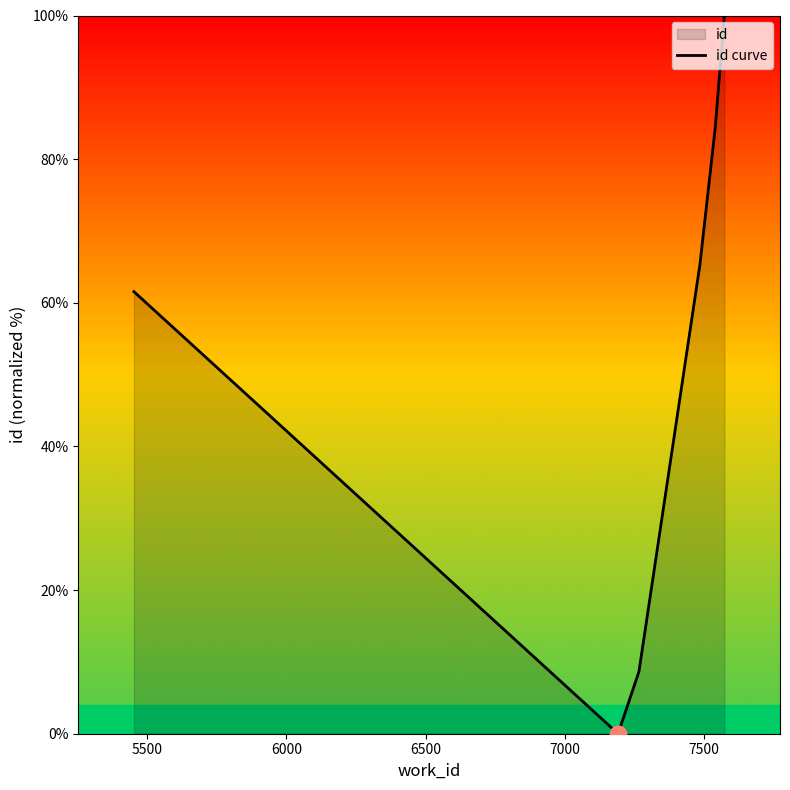

How many interior local valleys (lower than both neighbors) does the data have?

1